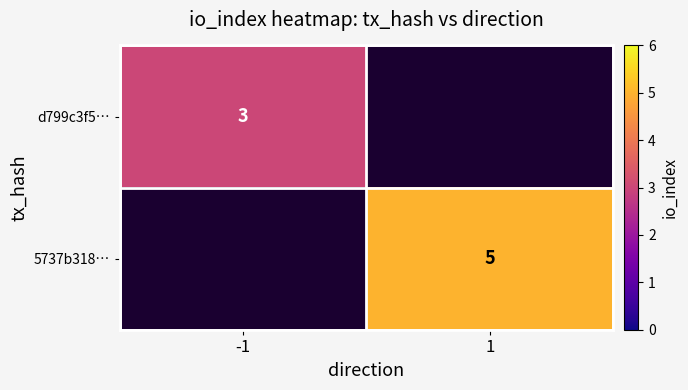

The d799c3f5… series shows 4.4 at -1. True or false?

False